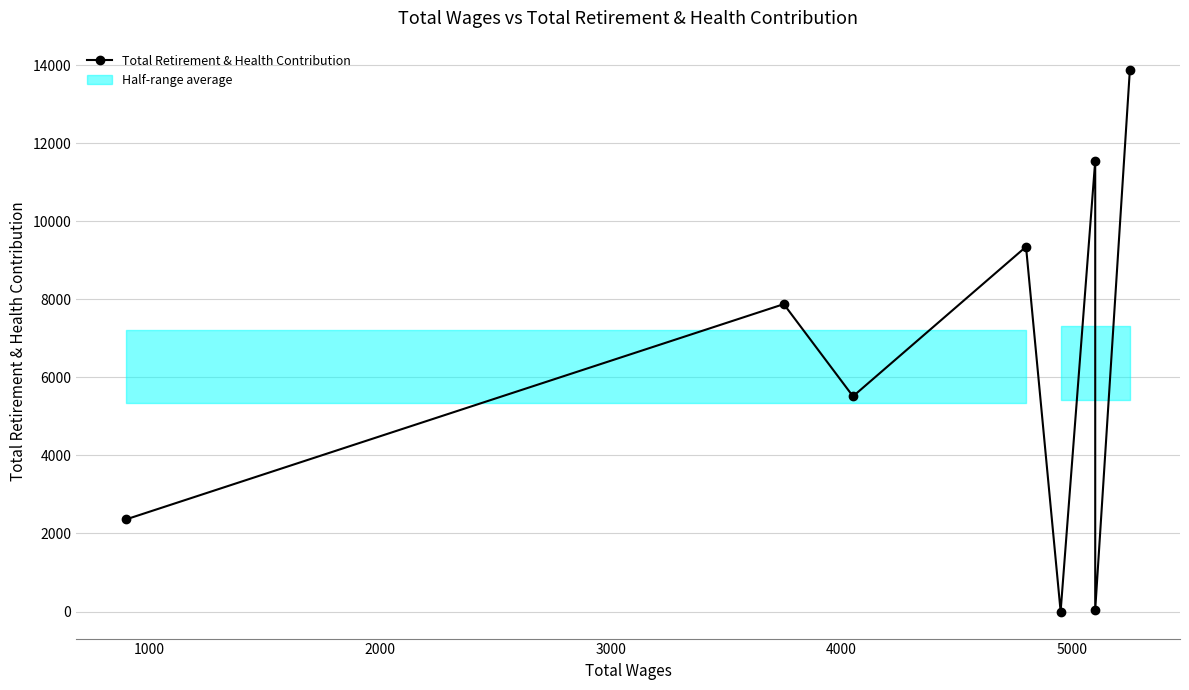

What is the average value?

6319